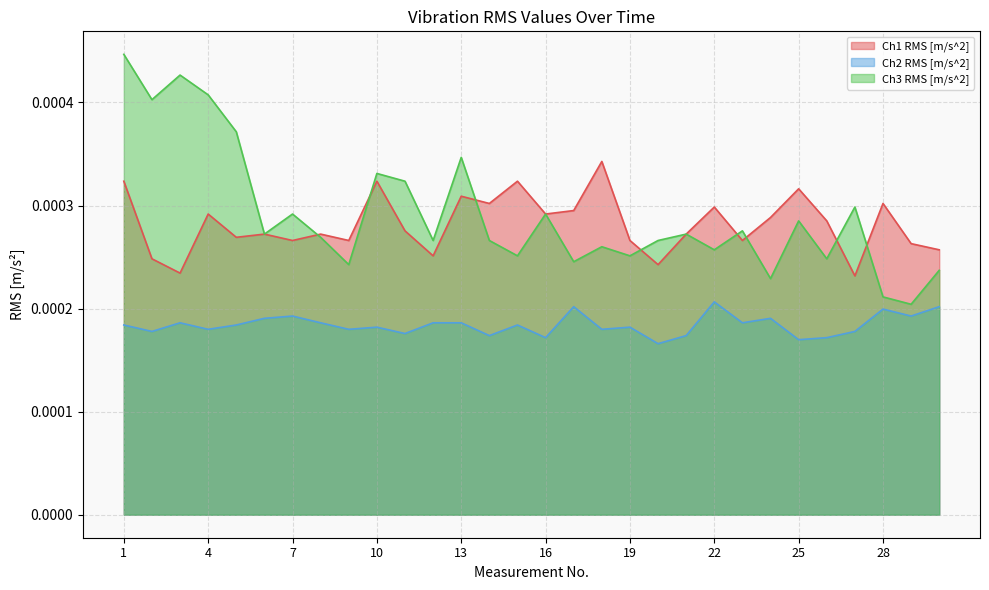

Which series has the largest total across all categories?

Ch3 RMS [m/s^2]